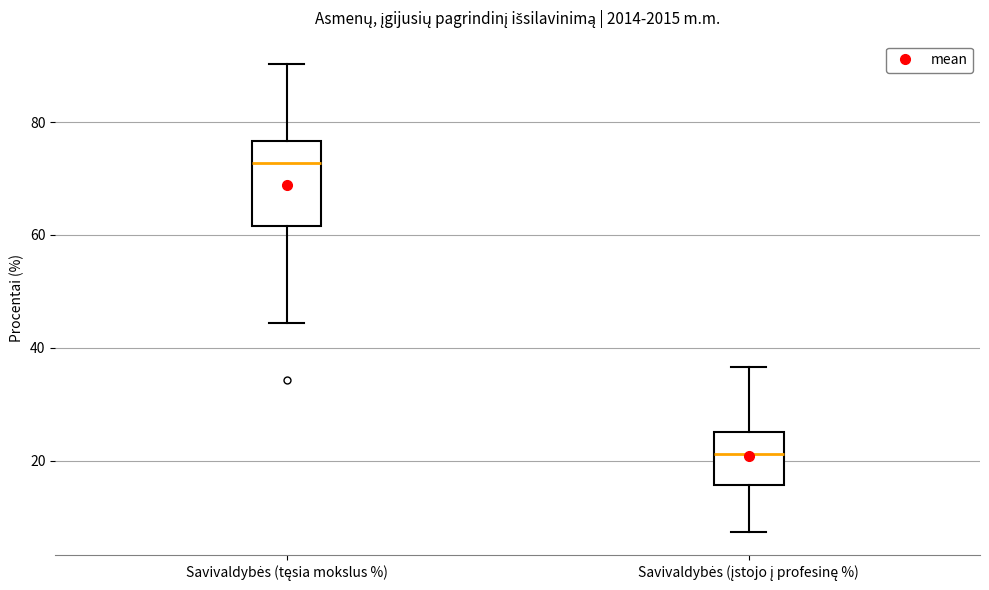

Reading left to right, transcribe this box plot: for each box, give where its median line is, the range the box spans, and where its two whiskers end, as read against the y-axis. The values are not printed on the chart, so give them approximately, as read against the axis.

Savivaldybės (tęsia mokslus %): median 72, box 62 to 76, whiskers 44 to 90
Savivaldybės (įstojo į profesinę %): median 22, box 16 to 26, whiskers 8 to 36